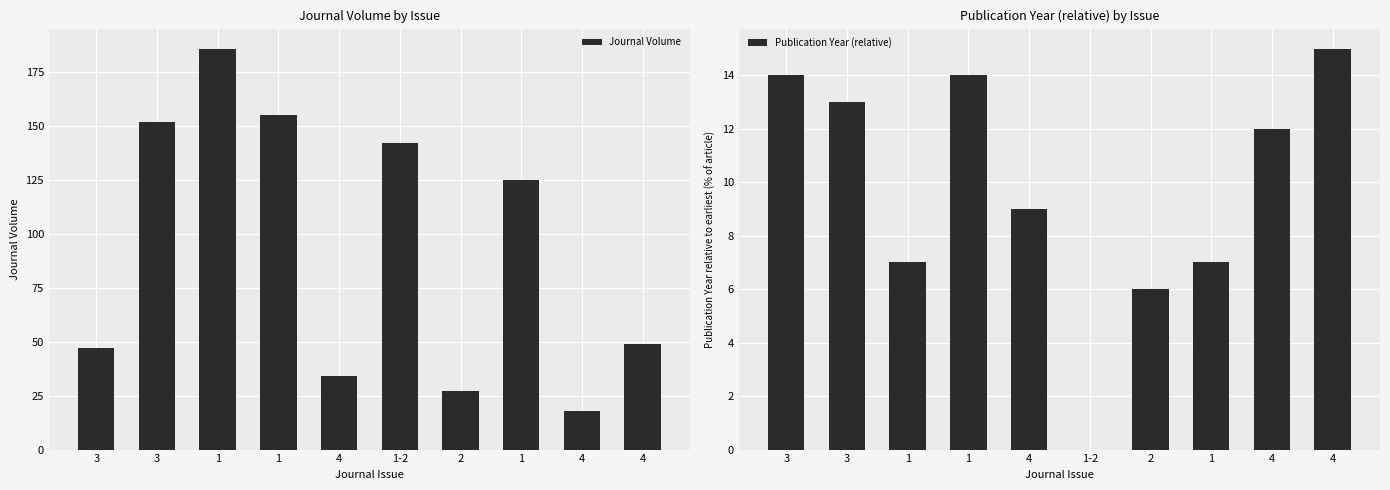

What is the sum of the Publication Year (relative) values at 1 and 2?

20